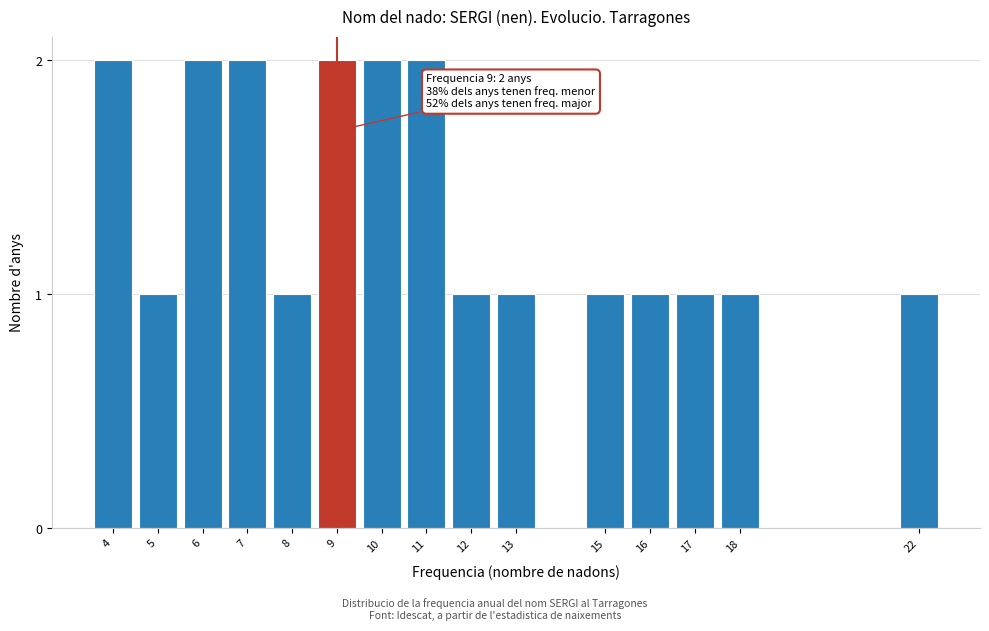

Reading left to right, what are all the values shown in this chart?

2	1	2	2	1	2	2	2	1	1	1	1	1	1	1